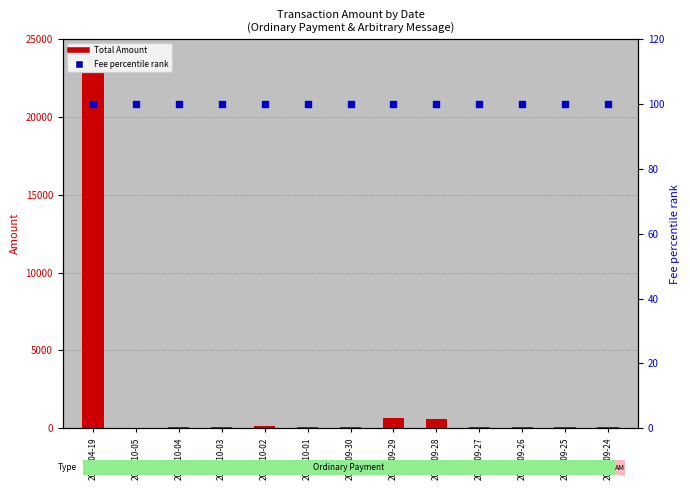

Which series contains the lowest Y value?

Total Amount